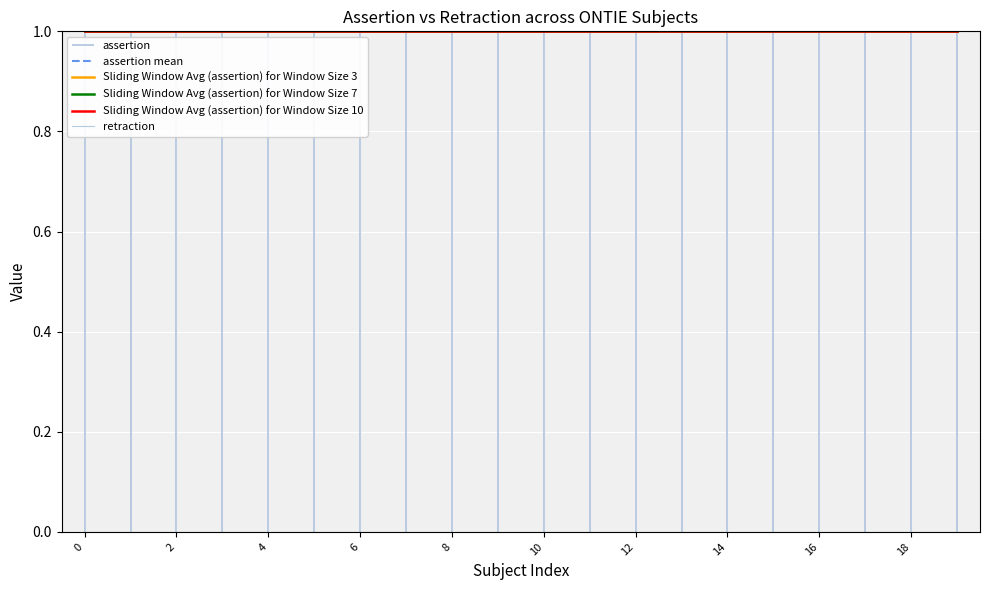

At ONTIE:0000131, list the series in order from largest to smallest.

assertion, retraction